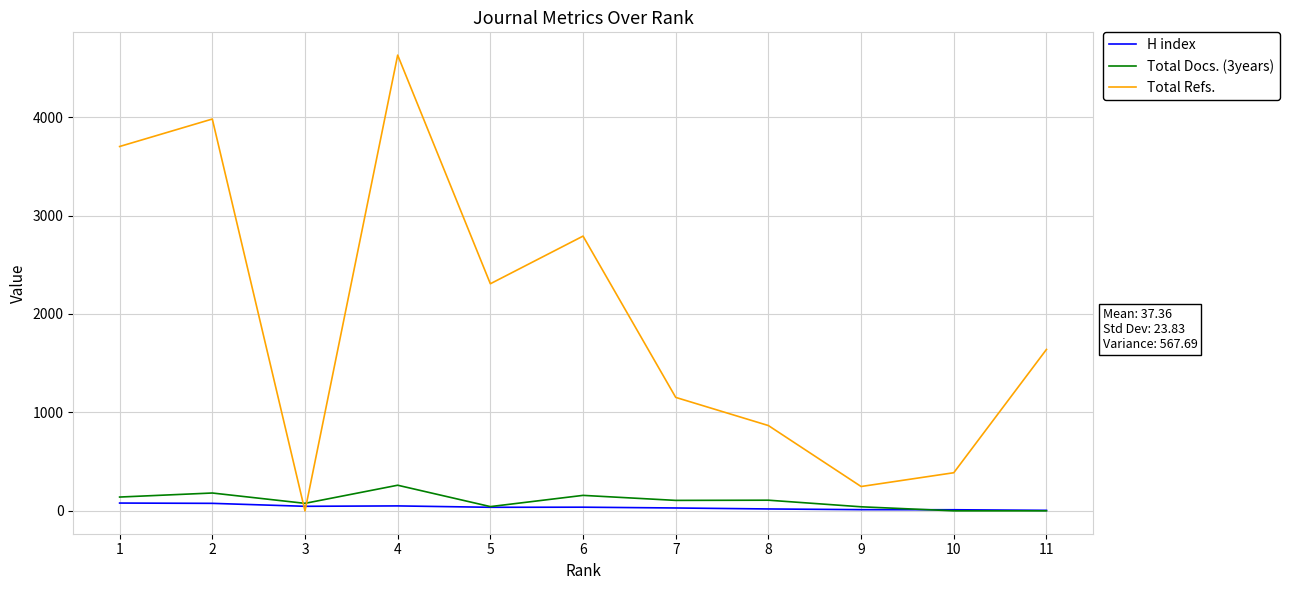

Which series has the largest total across all categories?

Total Refs.